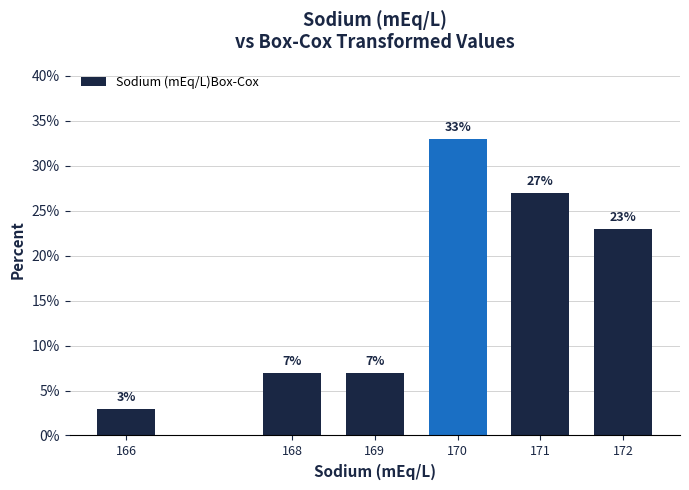

At which category does the chart reach its peak across all series?

170